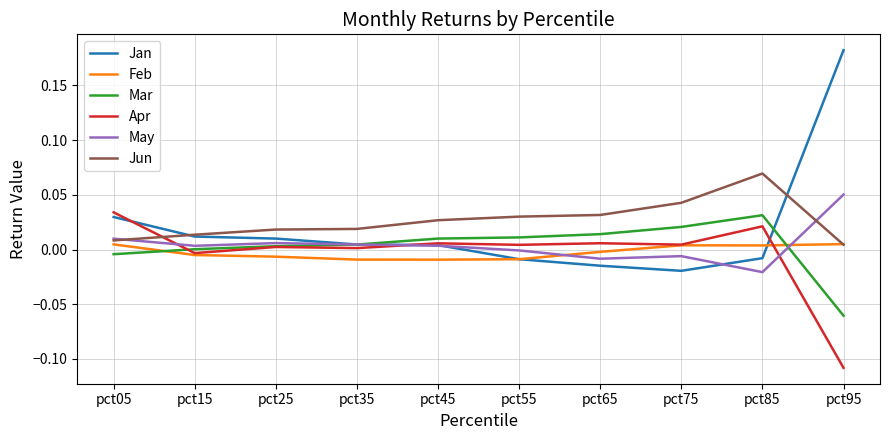

In May, how many points are higher than both neighbors (excluding endpoints)?

2